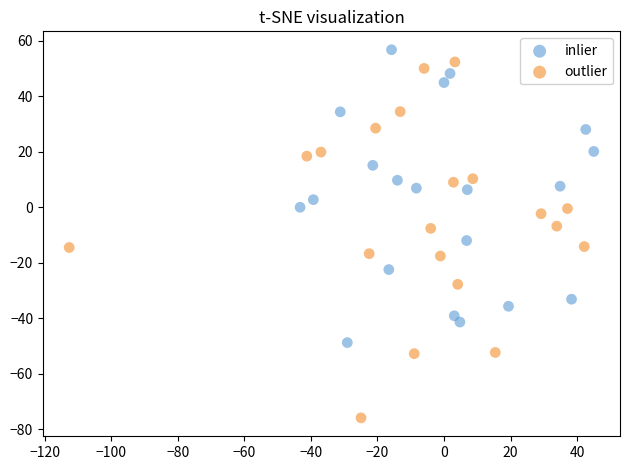

Which series reaches the minimum Y coordinate?

outlier